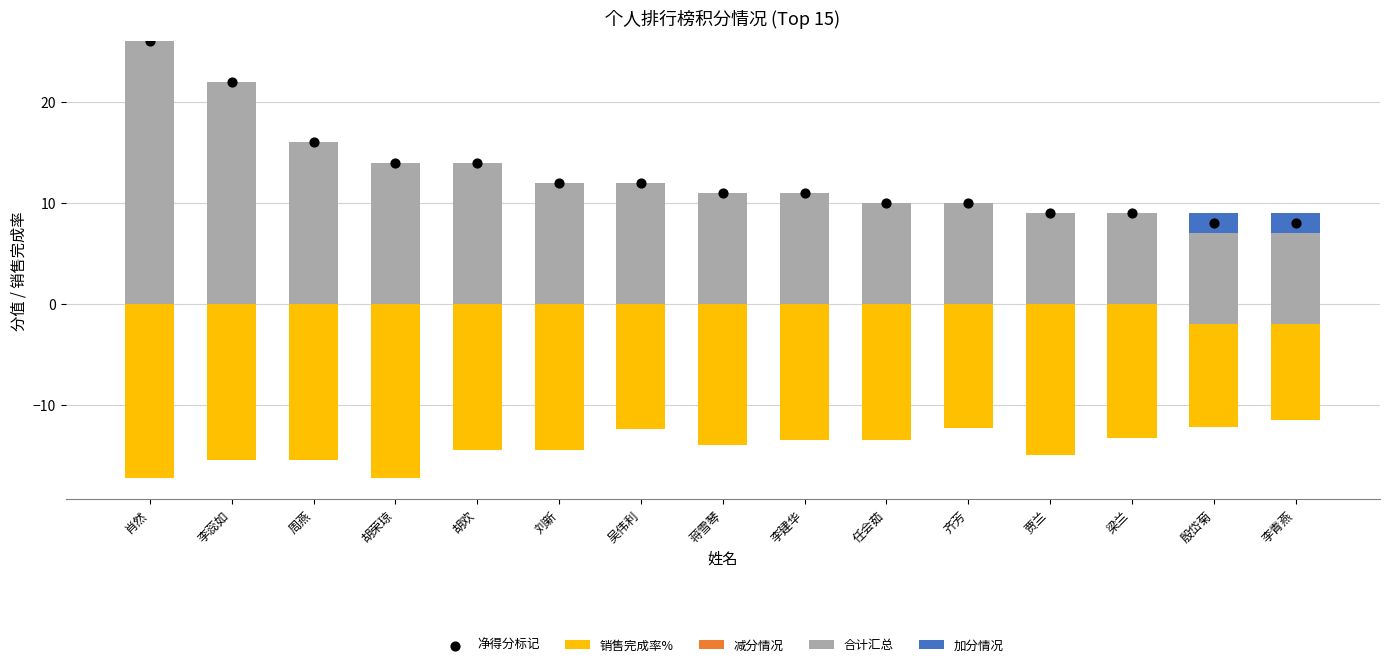

Is the value of 减分情况 at 李青燕 greater than the value of 净得分标记 at 齐芳?

No